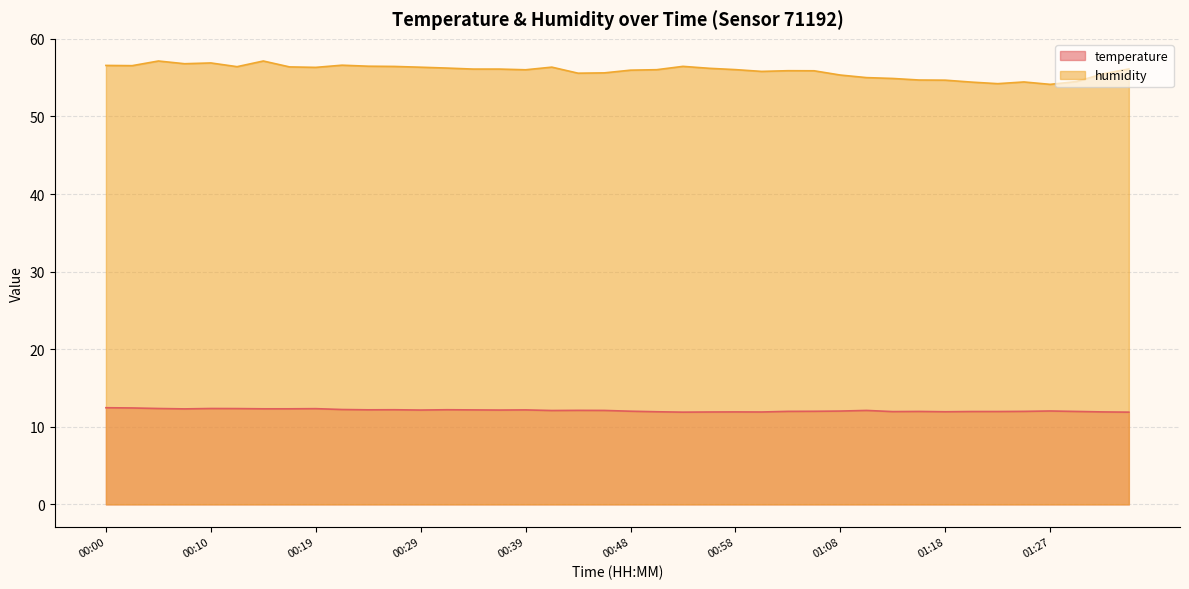

Rank the series at 01:15 from highest to lowest value.

humidity, temperature